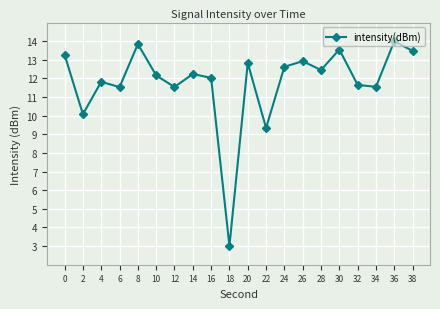

Approximately how many times larger is the value at 18 compared to 24?

0.2